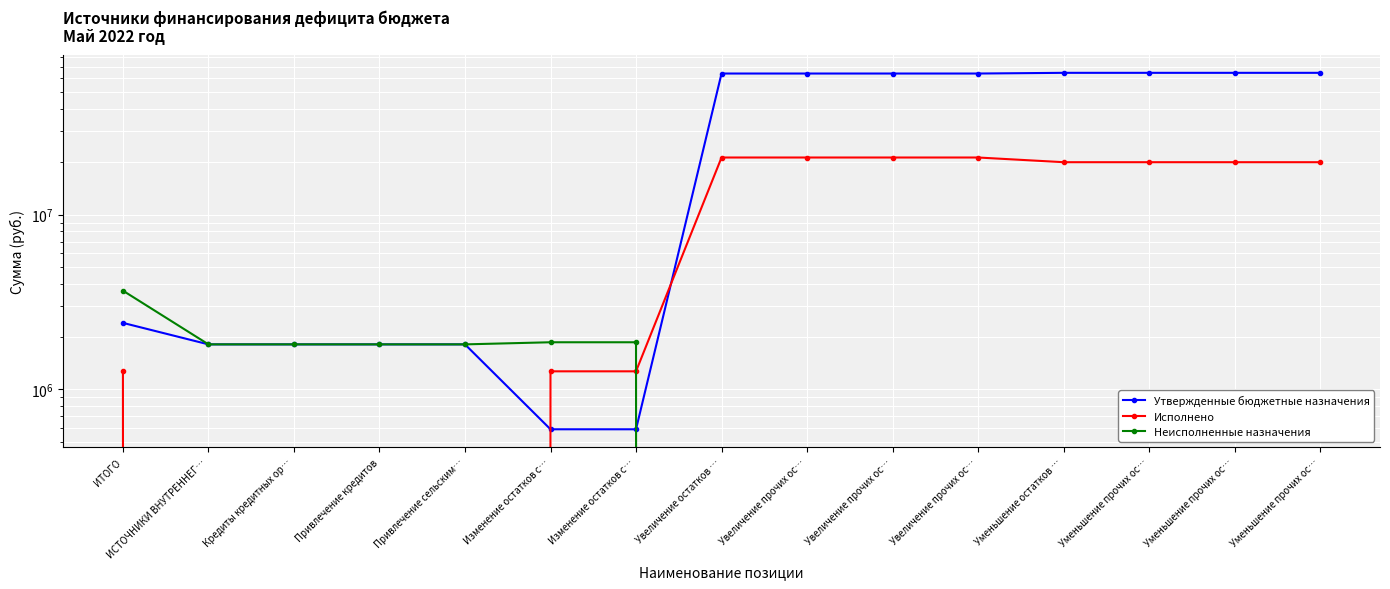

True or false: Утвержденные бюджетные назначения has a value of 28673735.3 at Увеличение прочих ос….

False